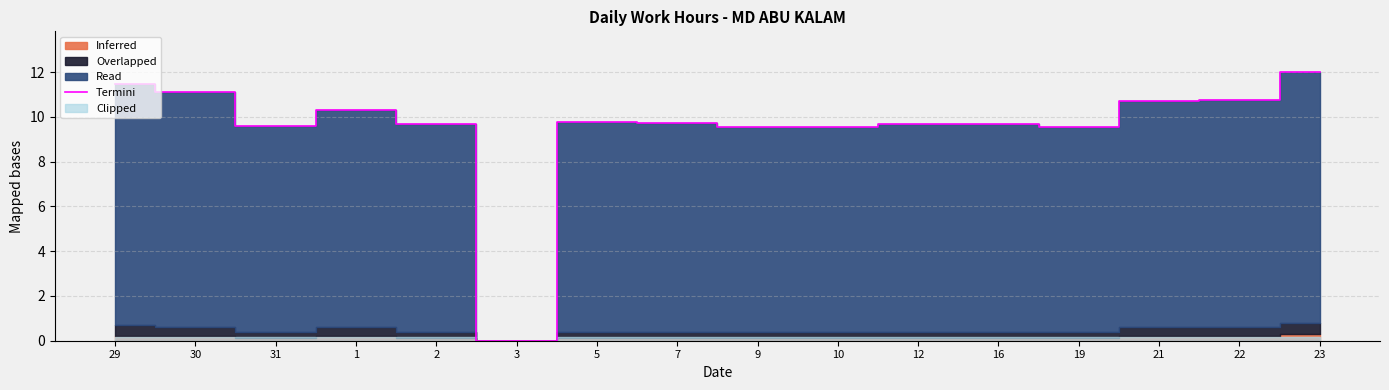

What is the difference between the second highest and second lowest values?

1.9